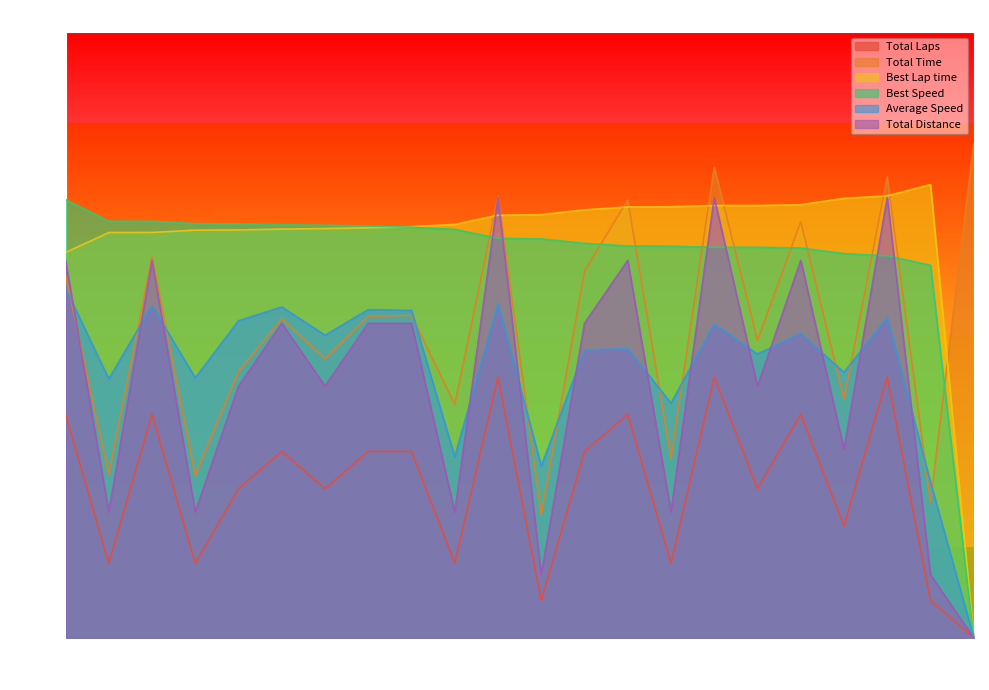

Which has a higher value, 12 or 21?

12